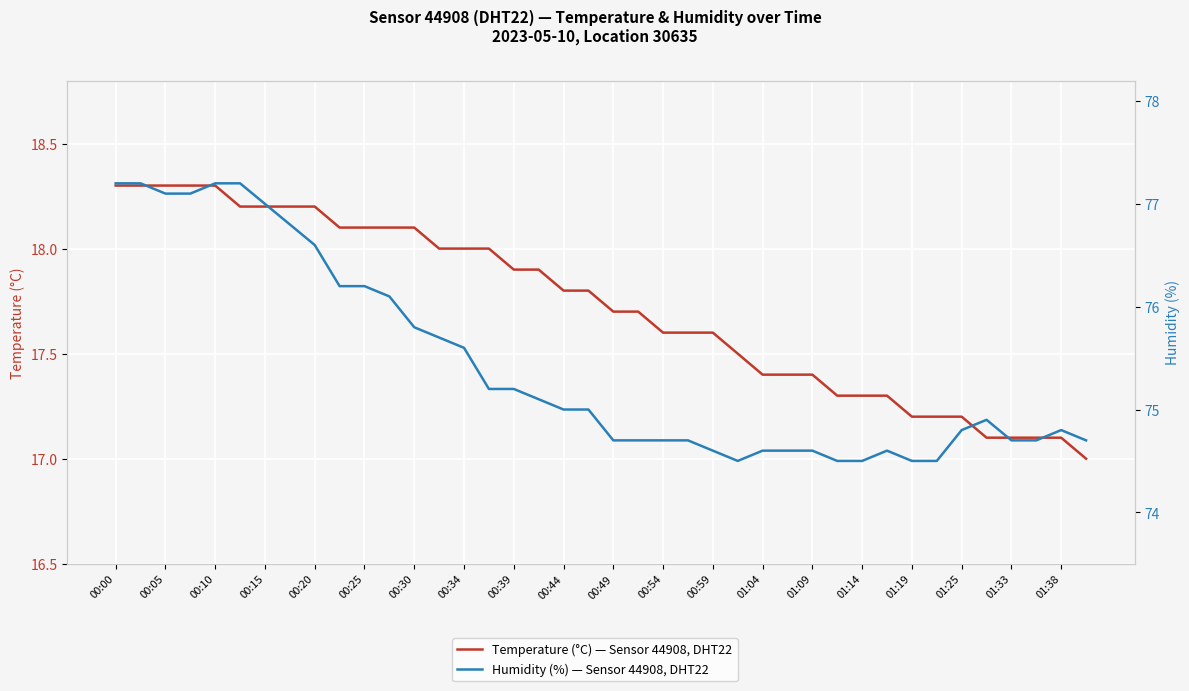

What is the smallest value displayed?

17.0